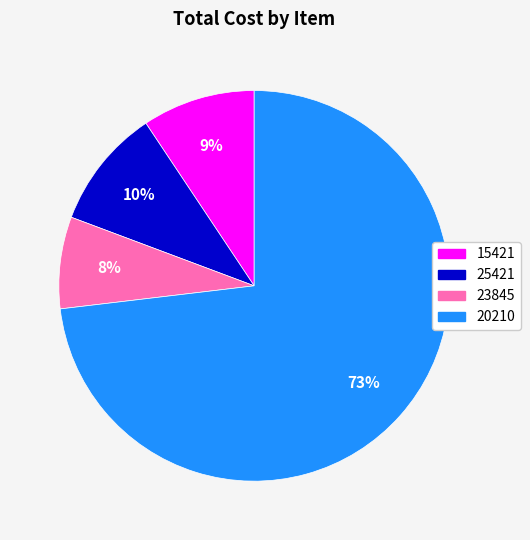

Count the number of slices in the pie.

4